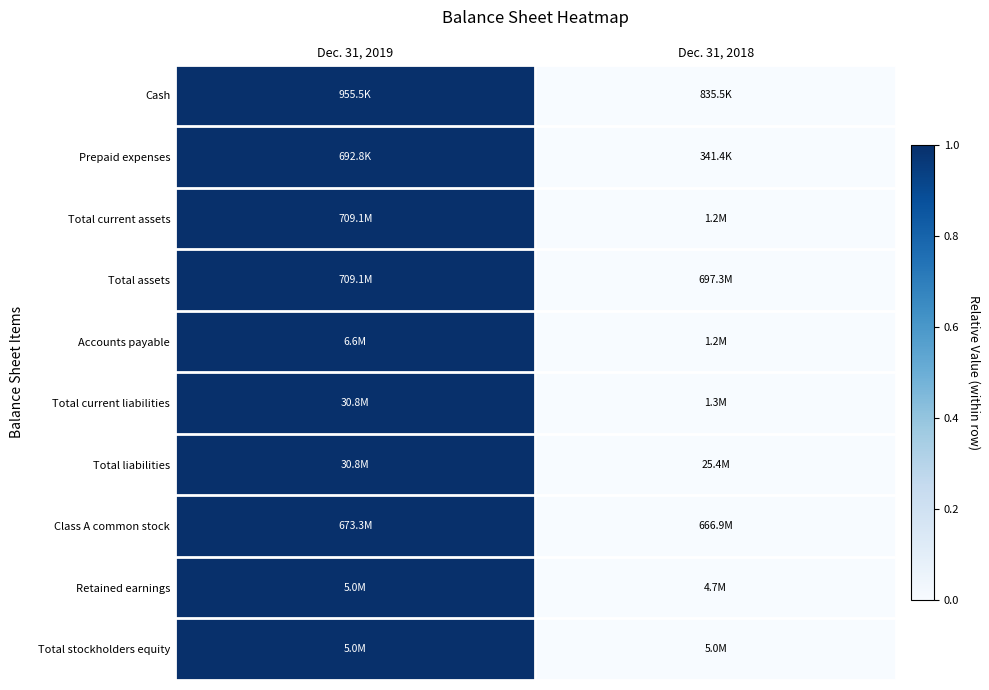

Which category has the lowest value across all series?

Dec. 31, 2018